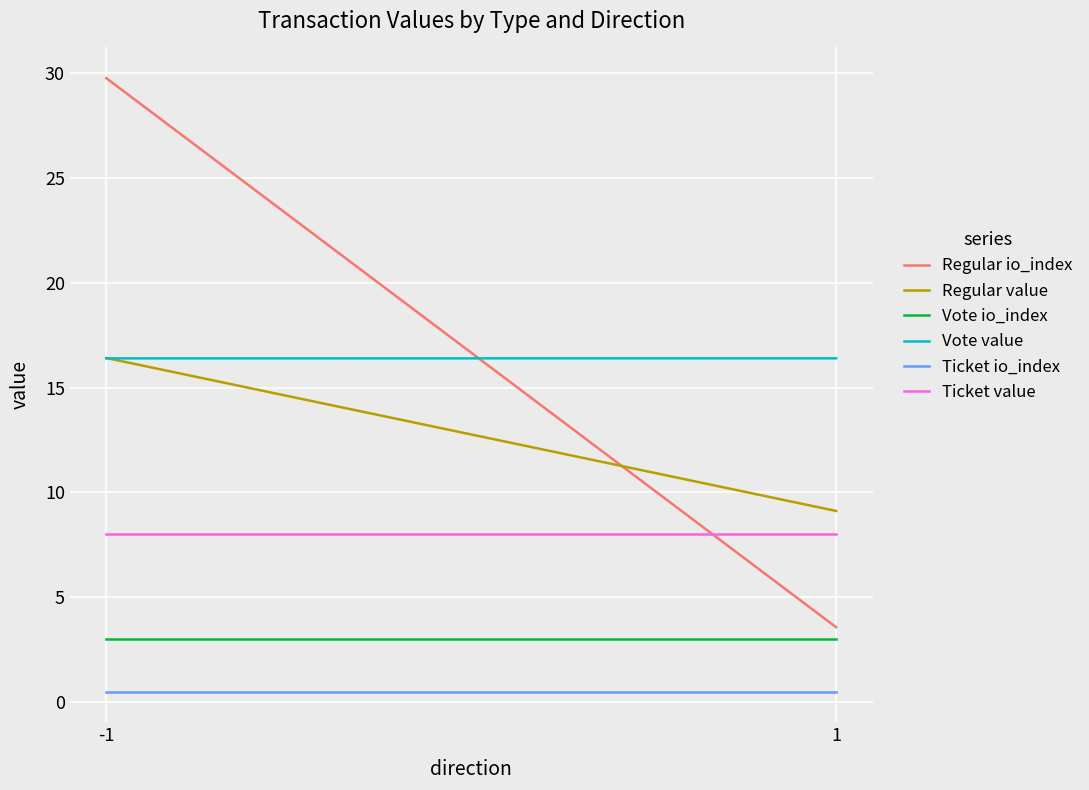

Which label corresponds to the smallest value in the chart?

-1